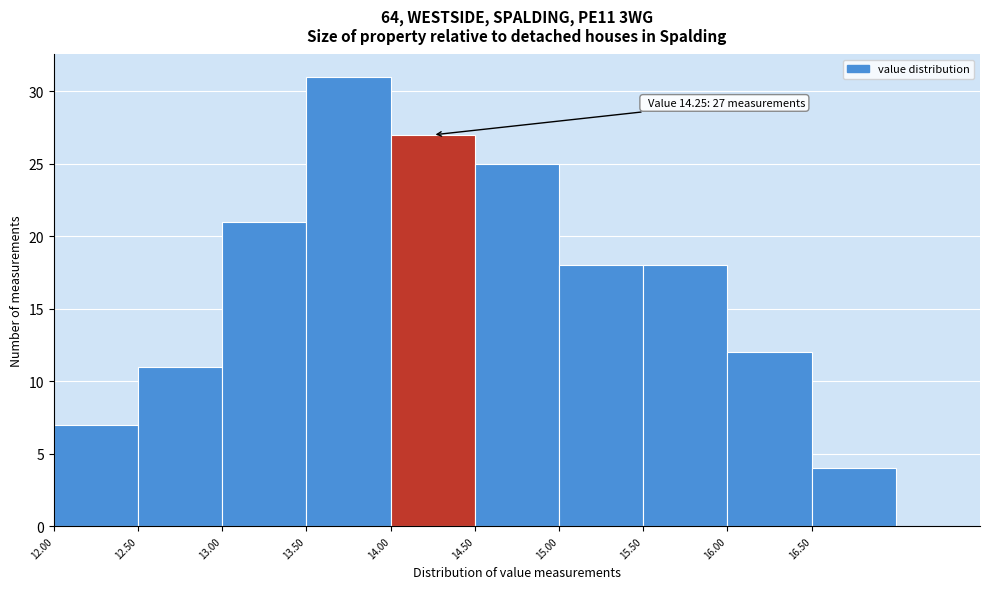

Which range on the x-axis has the tallest bar?

13.5 to 14.0